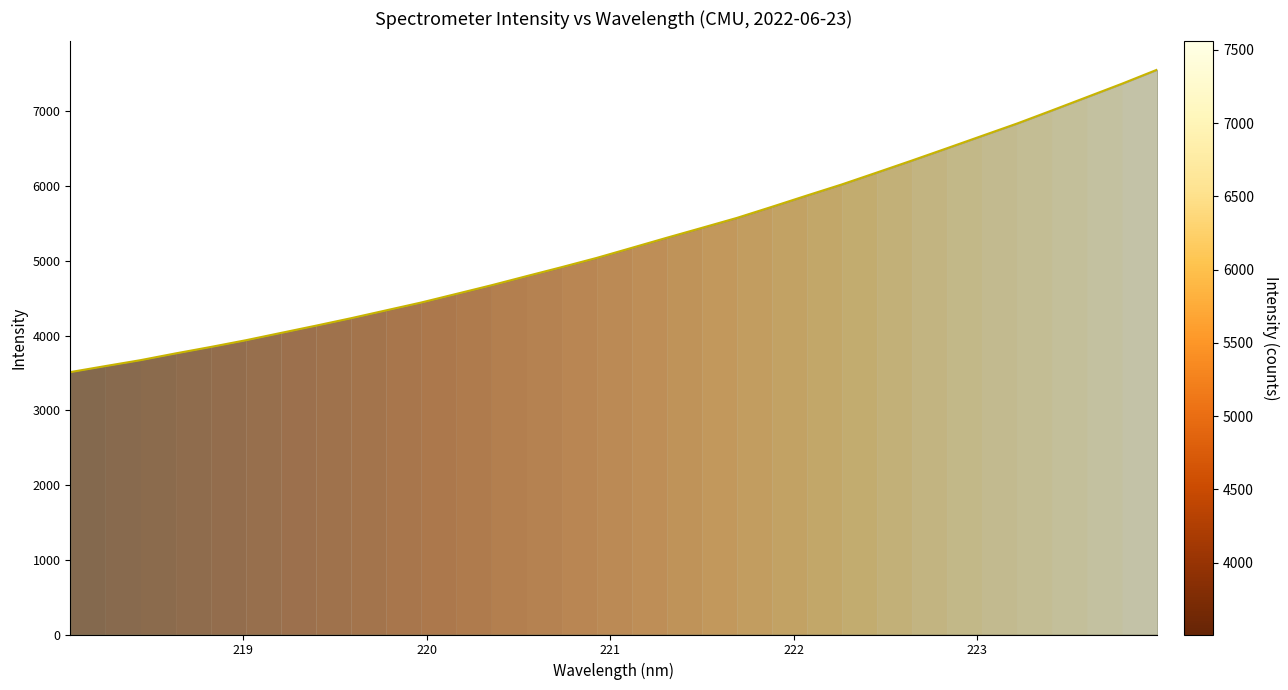

Reading left to right, extract all data points from this chart.

3510.6	3591.1	3670.2	3760.5	3846.7	3936.7	4034.5	4131.7	4231.6	4336.8	4441.6	4556.8	4672.2	4794.1	4914.4	5038.1	5172.6	5307.8	5440.1	5573.4	5722.1	5873.4	6022.2	6181.5	6342.1	6506.2	6671.9	6837.1	7013.2	7191.8	7370.6	7557.6